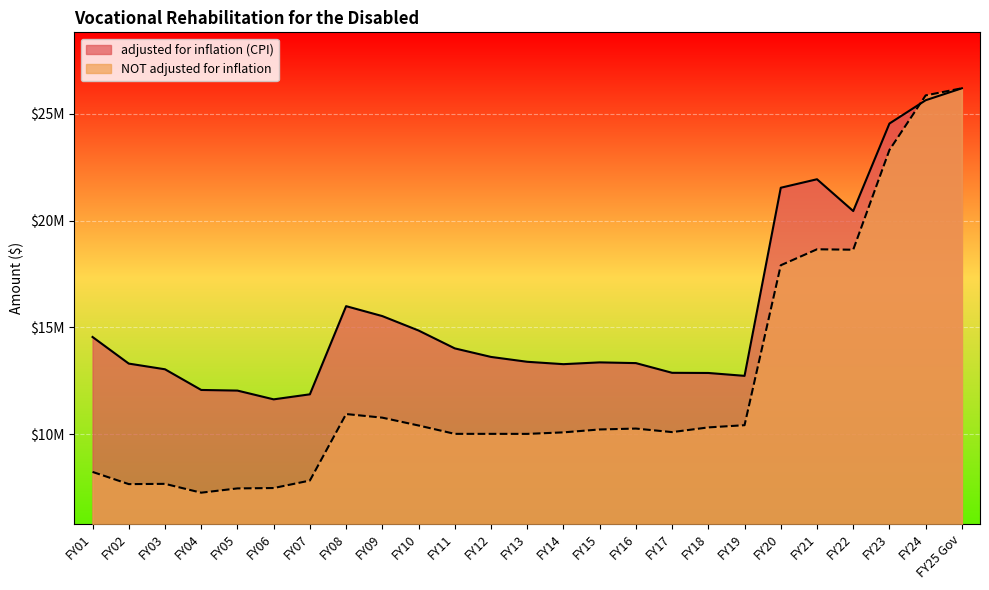

What is the approximate value of adjusted for inflation (CPI) at FY05?

12039036